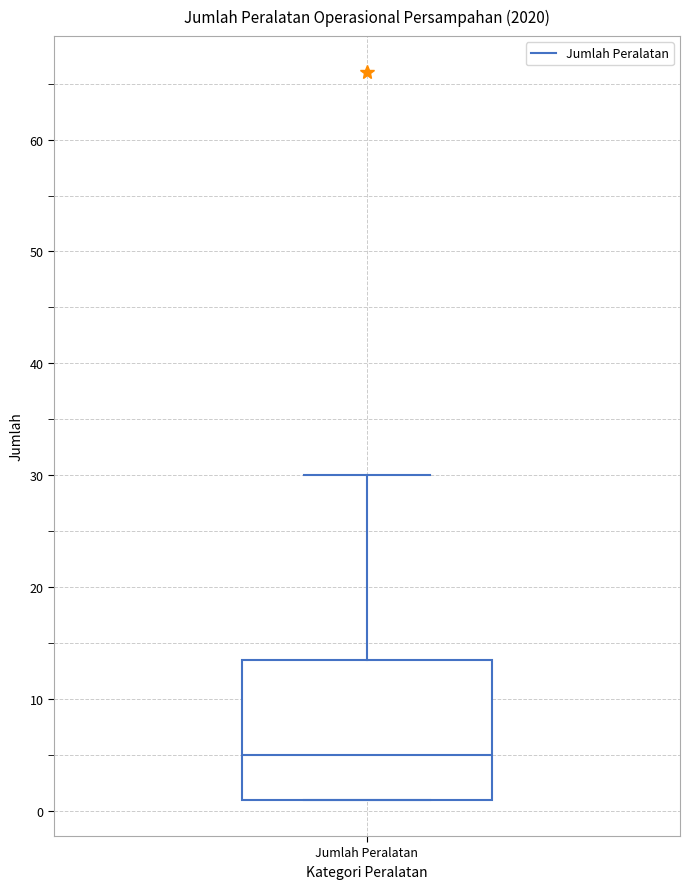

Read this box plot against the y-axis: the position of the median line, the range covered by the box, and the ends of both whiskers. The values are not printed on the chart, so give them approximately, as read against the axis.

median 5, box 1 to 14, whiskers 1 to 30